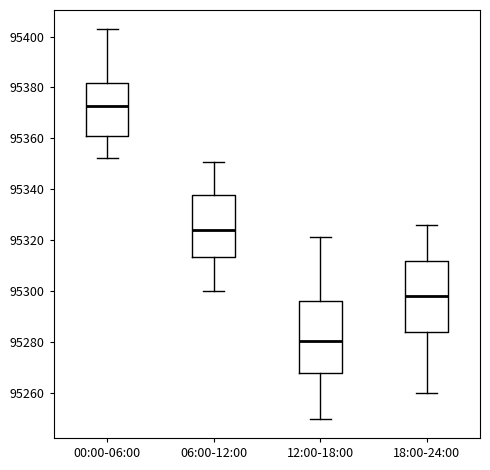

Reading left to right, read every box against the y-axis: the position of its median line, the range the box covers, and the ends of its whiskers. The values are not printed on the chart, so give them approximately, as read against the axis.

00:00-06:00: median 95372, box 95360 to 95382, whiskers 95352 to 95402
06:00-12:00: median 95324, box 95314 to 95338, whiskers 95300 to 95350
12:00-18:00: median 95280, box 95268 to 95296, whiskers 95250 to 95322
18:00-24:00: median 95298, box 95284 to 95312, whiskers 95260 to 95326